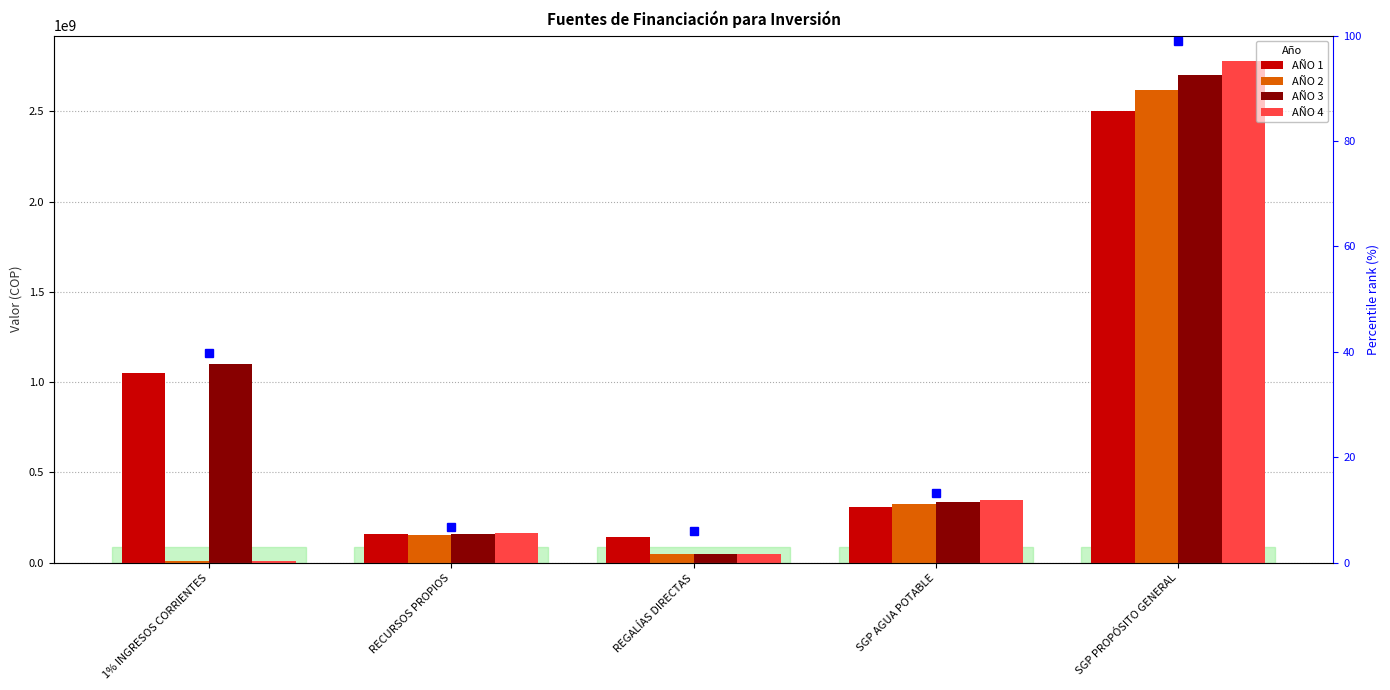

What is the label of the 5th bar from the left?

SGP PROPÓSITO GENERAL